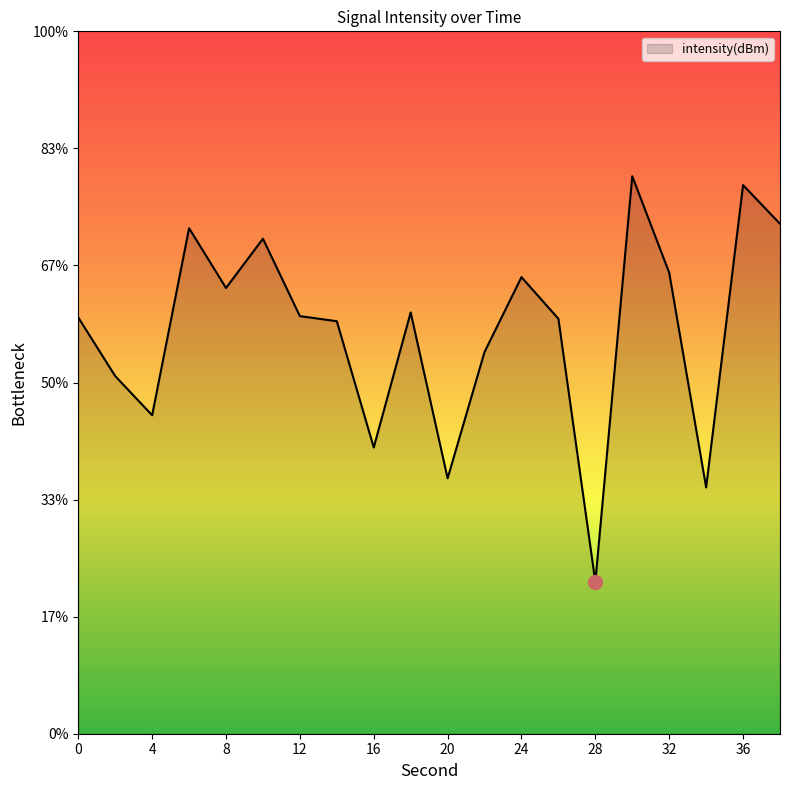

Rank the categories by value from lowest to highest.

28, 34, 20, 16, 4, 2, 22, 14, 26, 0, 12, 18, 8, 24, 32, 10, 6, 38, 36, 30